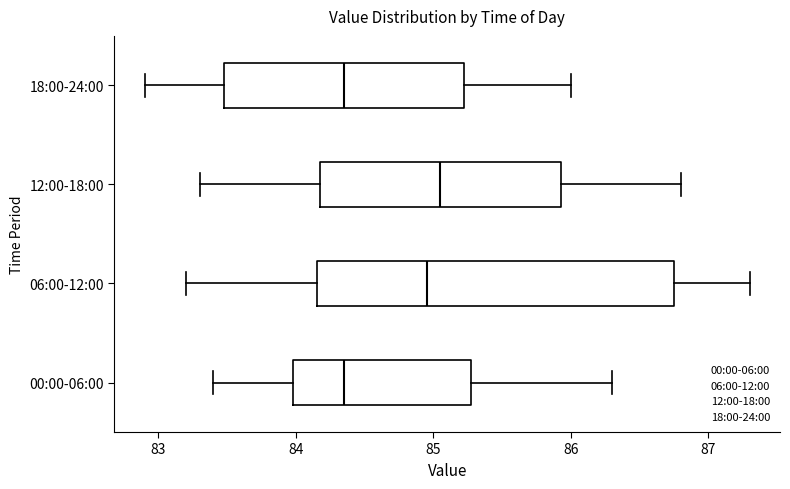

Reading bottom to top, transcribe this box plot: for each box, give where its median line is, the range the box spans, and where its two whiskers end, as read against the x-axis. The values are not printed on the chart, so give them approximately, as read against the axis.

00:00-06:00: median 84.4, box 84.0 to 85.3, whiskers 83.4 to 86.3
06:00-12:00: median 85.0, box 84.2 to 86.8, whiskers 83.2 to 87.3
12:00-18:00: median 85.1, box 84.2 to 85.9, whiskers 83.3 to 86.8
18:00-24:00: median 84.4, box 83.5 to 85.2, whiskers 82.9 to 86.0